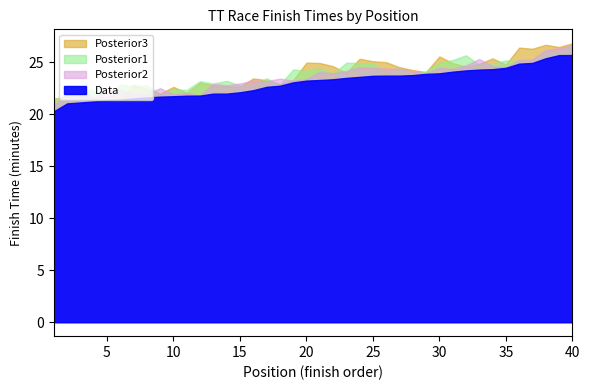

Where is Posterior3 nearest to the value 22?

12